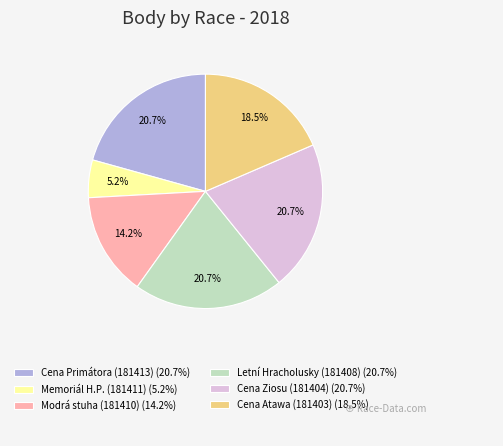

What percentage is NOT represented by Memoriál H.P. (181411) (5.2%)?

94.8%